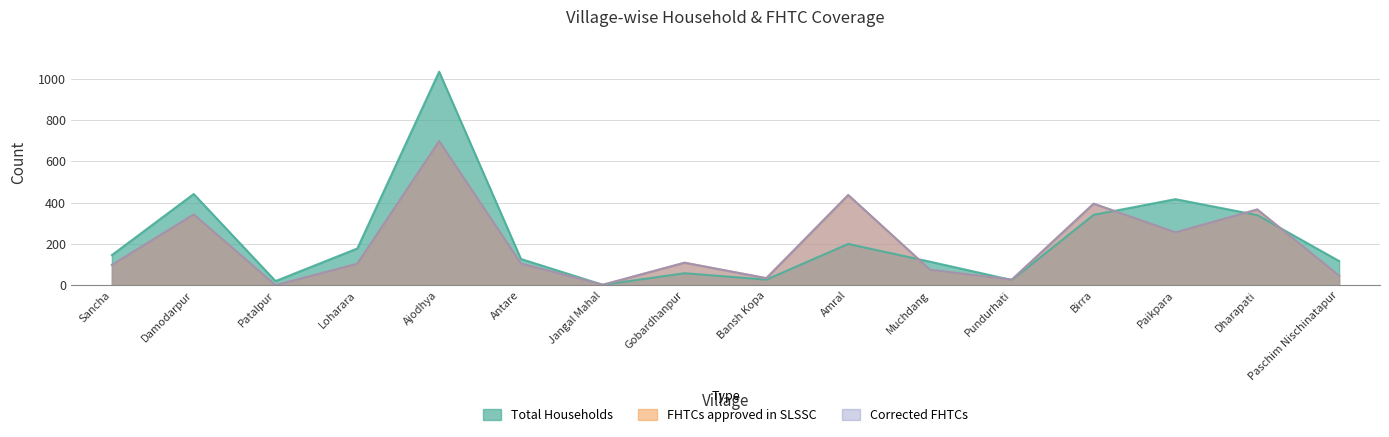

The Corrected FHTCs series shows 367 at Dharapati. True or false?

True